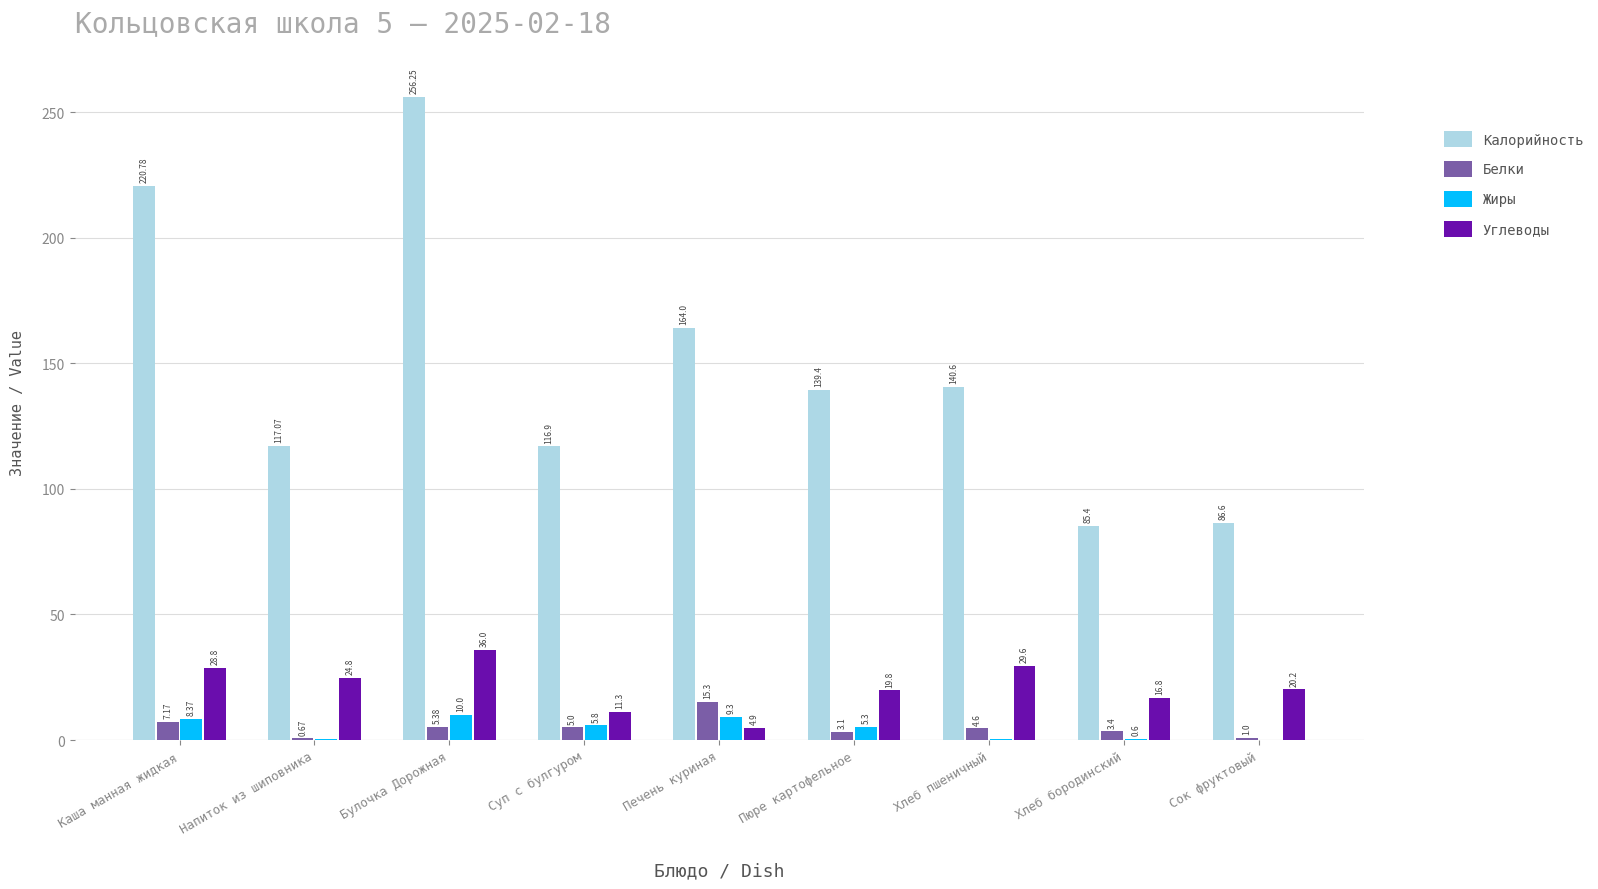

The value of Жиры at Печень куриная is 9.3. True or false?

True